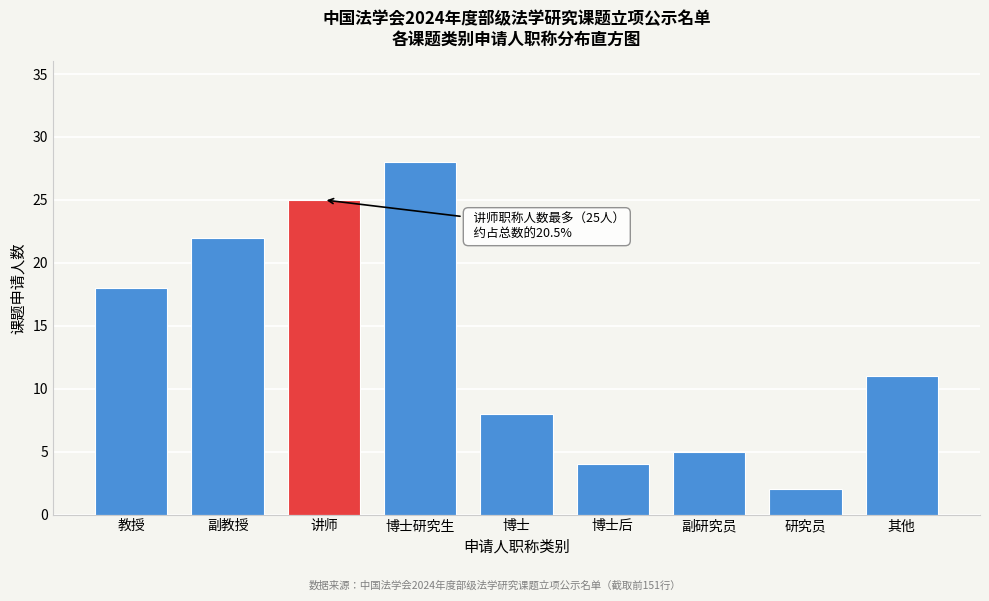

Reading right to left, transcribe all the data shown in this chart.

11	2	5	4	8	28	25	22	18